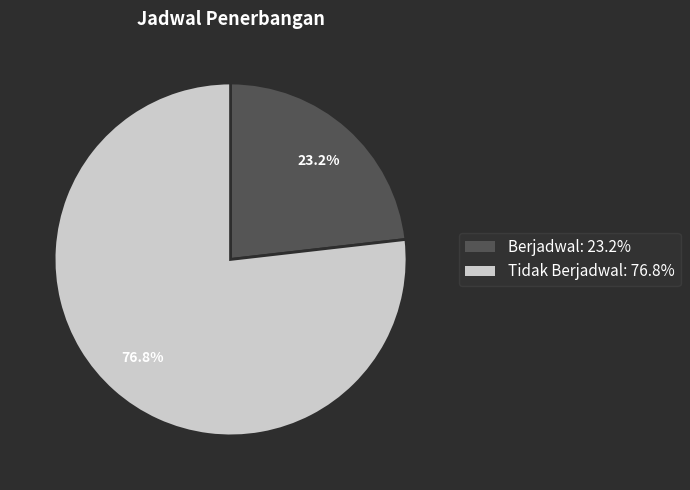

What percentage is the Tidak Berjadwal slice, to the nearest percent?

77%